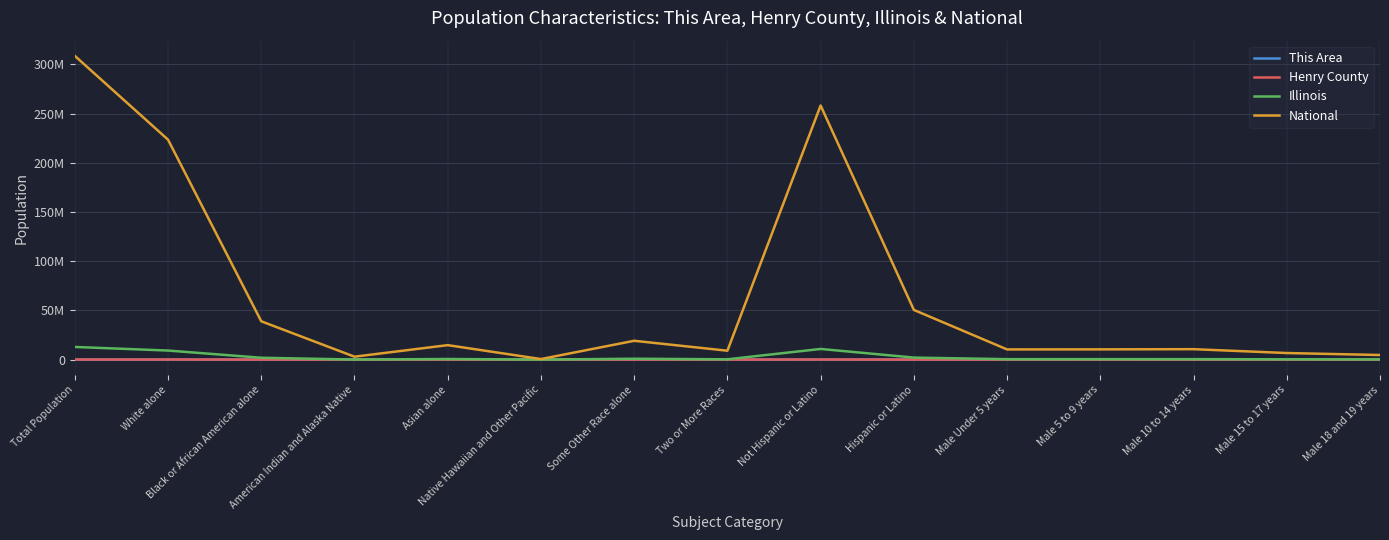

Reading right to left, list all the values displayed in this chart.

This Area: Male 18 and 19 years=45	Male 15 to 17 years=64	Male 10 to 14 years=99	Male 5 to 9 years=79	Male Under 5 years=88	Hispanic or Latino=47	Not Hispanic or Latino=2967	Two or More Races=26	Some Other Race alone=7	Native Hawaiian and Other Pacific=0	Asian alone=6	American Indian and Alaska Native=1	Black or African American alone=13	White alone=2961	Total Population=3014
Henry County: Male 18 and 19 years=680	Male 15 to 17 years=1266	Male 10 to 14 years=1831	Male 5 to 9 years=1712	Male Under 5 years=1584	Hispanic or Latino=2402	Not Hispanic or Latino=48084	Two or More Races=732	Some Other Race alone=814	Native Hawaiian and Other Pacific=14	Asian alone=191	American Indian and Alaska Native=93	Black or African American alone=796	White alone=47846	Total Population=50486
Illinois: Male 18 and 19 years=188986	Male 15 to 17 years=284750	Male 10 to 14 years=449160	Male 5 to 9 years=438556	Male Under 5 years=425893	Hispanic or Latino=2027578	Not Hispanic or Latino=10803054	Two or More Races=289982	Some Other Race alone=861412	Native Hawaiian and Other Pacific=4050	Asian alone=586934	American Indian and Alaska Native=43963	Black or African American alone=1866414	White alone=9177877	Total Population=12830632
National: Male 18 and 19 years=4647457	Male 15 to 17 years=6656209	Male 10 to 14 years=10579862	Male 5 to 9 years=10389638	Male Under 5 years=10319427	Hispanic or Latino=50477594	Not Hispanic or Latino=258267944	Two or More Races=9009073	Some Other Race alone=19107368	Native Hawaiian and Other Pacific=540013	Asian alone=14674252	American Indian and Alaska Native=2932248	Black or African American alone=38929319	White alone=223553265	Total Population=308745538